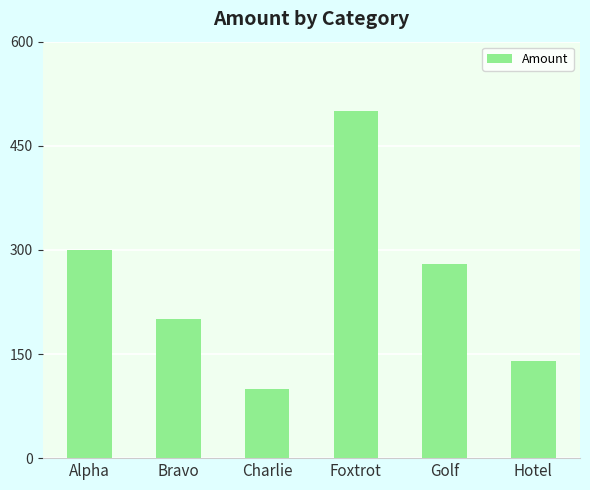

What is the difference between the values at Bravo and Hotel?

60